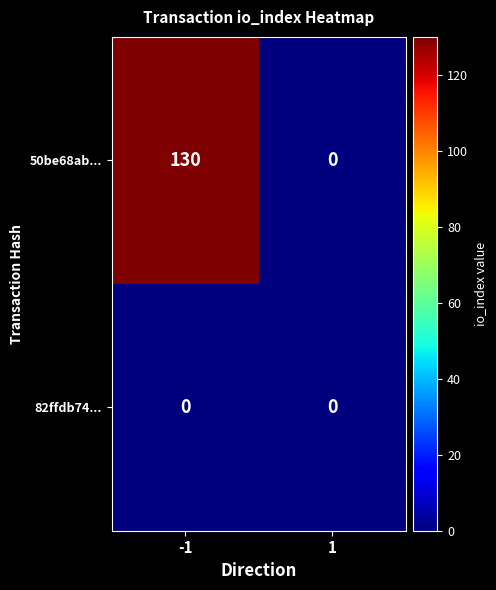

True or false: 50be68ab... has a value of 59 at 1.

False